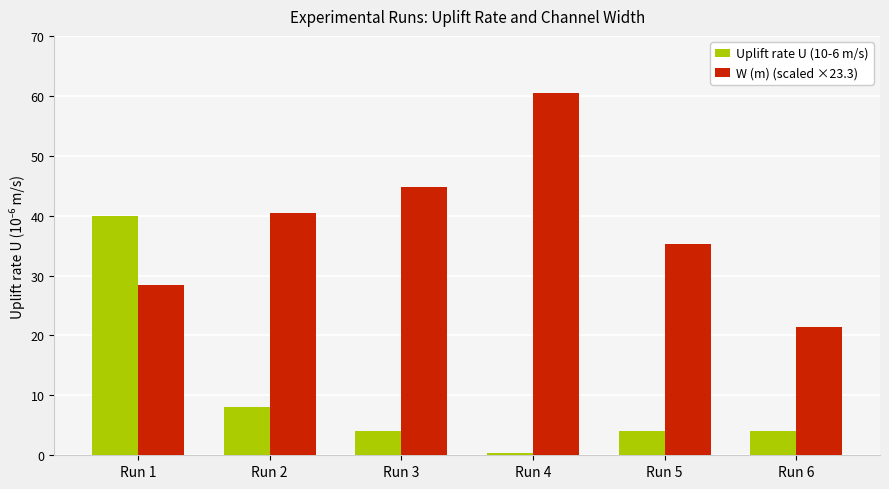

What is the value of the W (m) (scaled ×23.3) bar at the 2nd from the left?

40.4